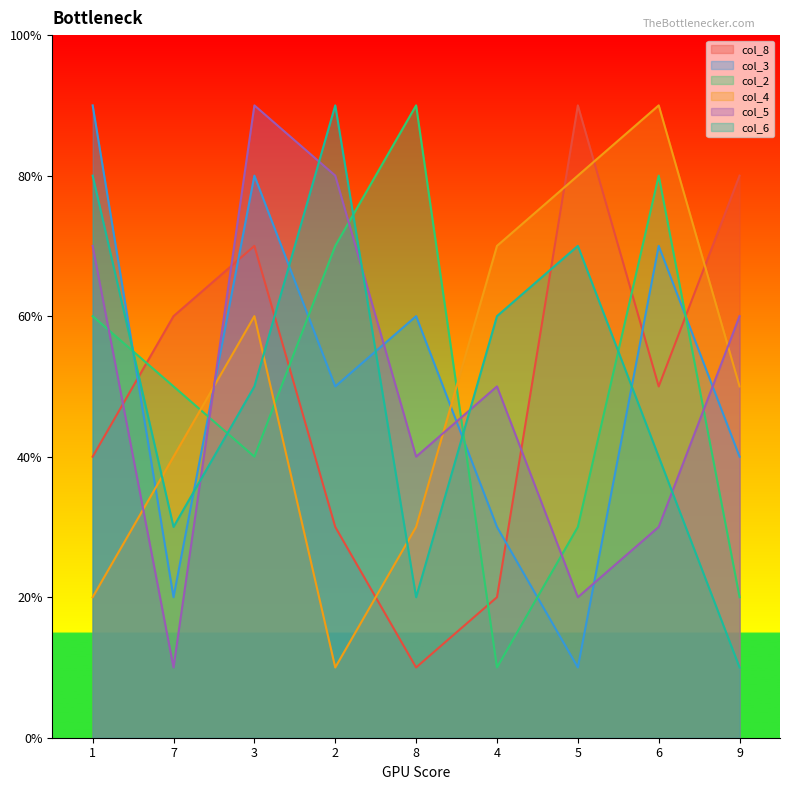

True or false: col_8 has more than 2 interior local peaks.

False